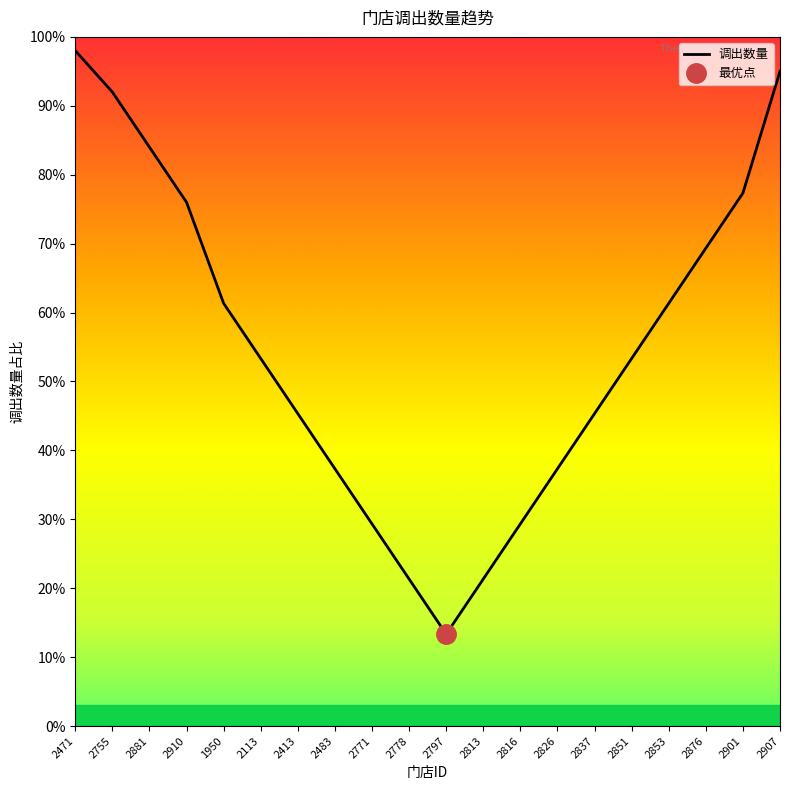

Where does the data first go above 53?

2471